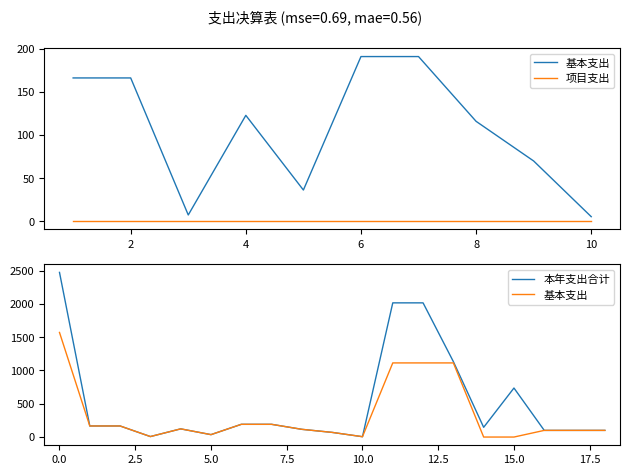

What is the sum of all 本年支出合计 values?

9887.5